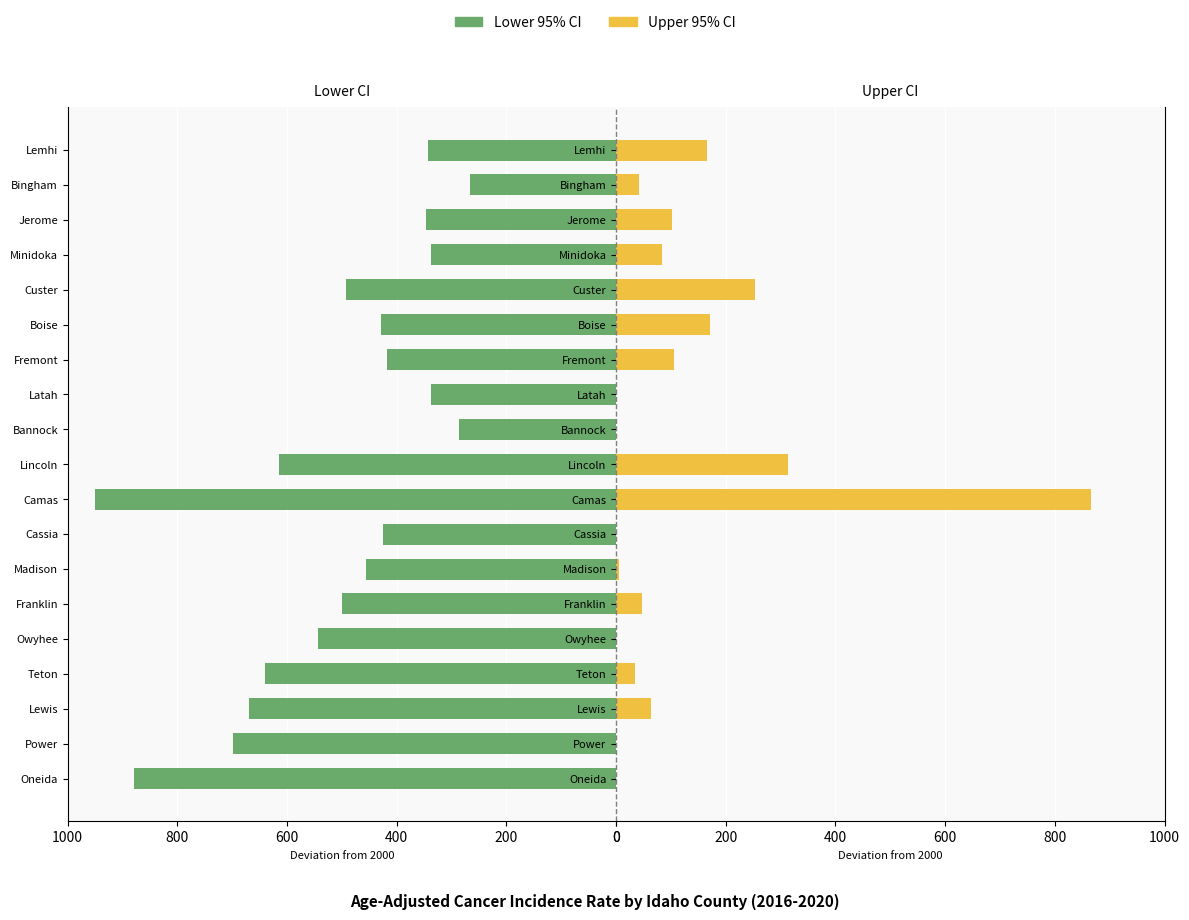

Where is Upper 95% CI nearest to the value 370?

Lincoln